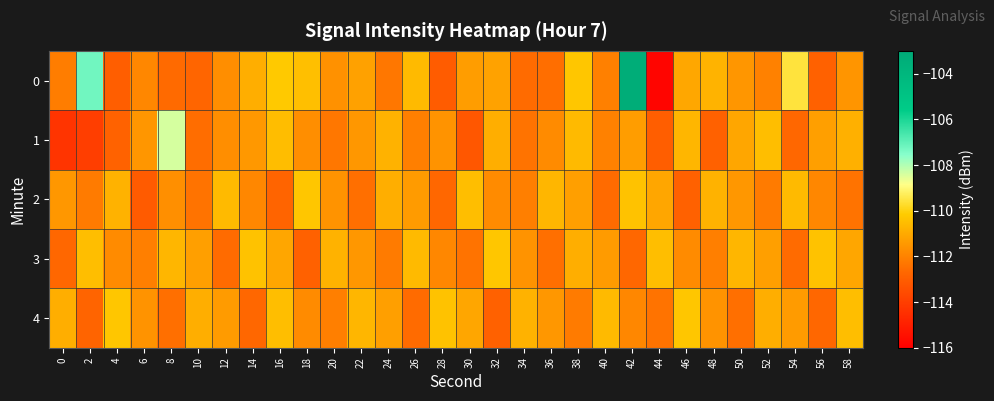

Reading right to left, list all the values displayed in this chart.

0: 58=-111.5	56=-112.9	54=-109.6	52=-112.0	50=-111.5	48=-110.8	46=-111.1	44=-115.8	42=-103.3	40=-112.1	38=-110.3	36=-112.5	34=-112.6	32=-111.2	30=-111.3	28=-113.0	26=-110.6	24=-112.3	22=-111.2	20=-111.6	18=-110.5	16=-110.2	14=-110.9	12=-111.7	10=-112.8	8=-112.6	6=-111.9	4=-113.0	2=-107.2	0=-112.2
1: 58=-110.8	56=-111.3	54=-112.7	52=-110.5	50=-111.1	48=-112.9	46=-110.7	44=-113.0	42=-111.3	40=-112.0	38=-110.6	36=-111.8	34=-112.4	32=-110.9	30=-113.2	28=-111.6	26=-112.1	24=-110.8	22=-111.5	20=-112.3	18=-111.7	16=-110.5	14=-111.5	12=-111.7	10=-112.6	8=-108.4	6=-111.5	4=-112.9	2=-114.0	0=-114.3
2: 58=-112.4	56=-111.9	54=-110.6	52=-112.2	50=-111.5	48=-110.8	46=-112.9	44=-111.1	42=-110.4	40=-112.6	38=-111.3	36=-110.7	34=-112.1	32=-111.8	30=-110.5	28=-112.7	26=-111.4	24=-110.9	22=-112.5	20=-111.6	18=-110.3	16=-112.8	14=-111.9	12=-110.6	10=-112.4	8=-111.7	6=-113.1	4=-110.8	2=-112.2	0=-111.5
3: 58=-111.1	56=-110.4	54=-112.6	52=-111.3	50=-110.7	48=-112.1	46=-111.8	44=-110.5	42=-112.7	40=-111.4	38=-110.9	36=-112.5	34=-111.6	32=-110.3	30=-112.4	28=-111.9	26=-110.6	24=-112.2	22=-111.5	20=-110.8	18=-112.9	16=-111.1	14=-110.4	12=-112.6	10=-111.3	8=-110.7	6=-112.1	4=-111.8	2=-110.5	0=-112.7
4: 58=-110.5	56=-112.7	54=-111.4	52=-110.9	50=-112.5	48=-111.6	46=-110.3	44=-112.4	42=-111.9	40=-110.6	38=-112.2	36=-111.5	34=-110.8	32=-112.9	30=-111.1	28=-110.4	26=-112.6	24=-111.3	22=-110.7	20=-112.1	18=-111.8	16=-110.5	14=-112.7	12=-111.4	10=-110.9	8=-112.5	6=-111.6	4=-110.3	2=-112.8	0=-110.9